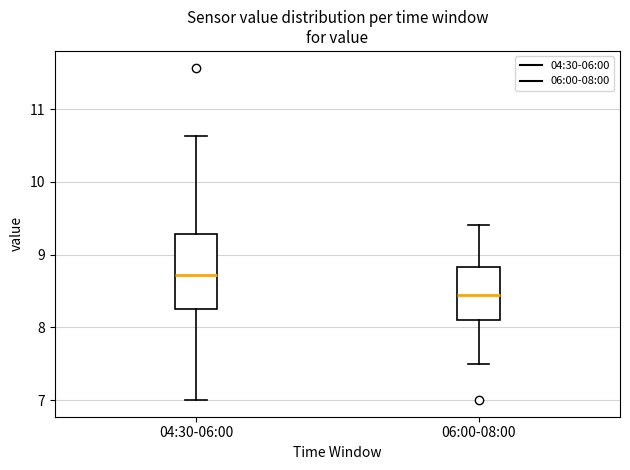

Reading left to right, read every box against the y-axis: the position of its median line, the range the box covers, and the ends of its whiskers. The values are not printed on the chart, so give them approximately, as read against the axis.

04:30-06:00: median 8.7, box 8.3 to 9.3, whiskers 7.0 to 10.6
06:00-08:00: median 8.5, box 8.1 to 8.8, whiskers 7.5 to 9.4